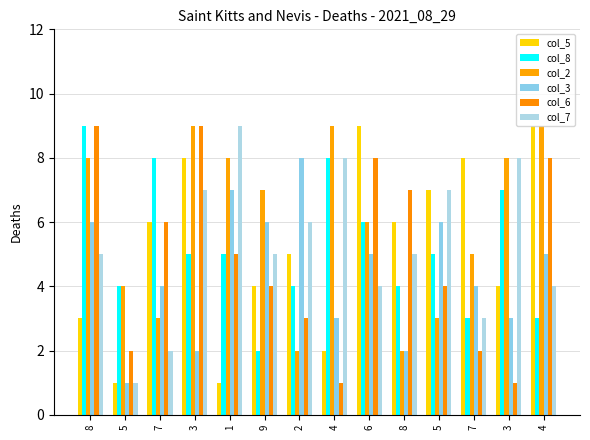

Which category has the highest value in the col_2 series?

3